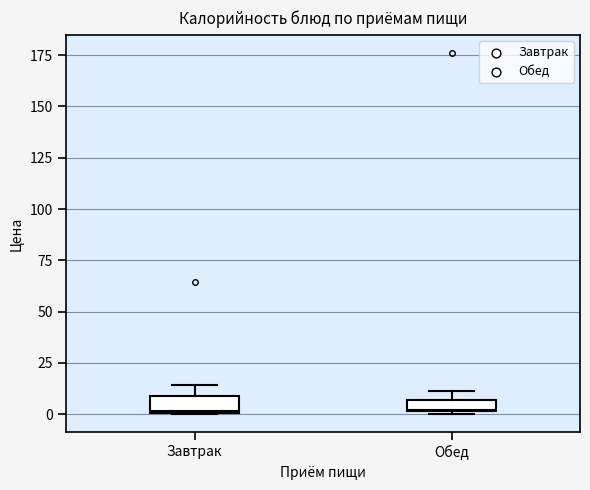

Where does the upper whisker of the box for Завтрак end on the y-axis? The values are not printed on the chart, so give them approximately, as read against the axis.

15